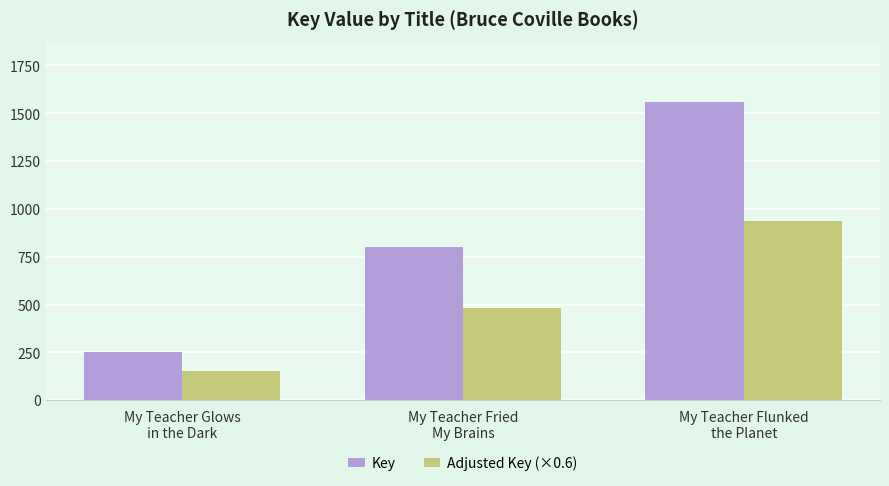

Which series has the largest range (max minus min)?

Key